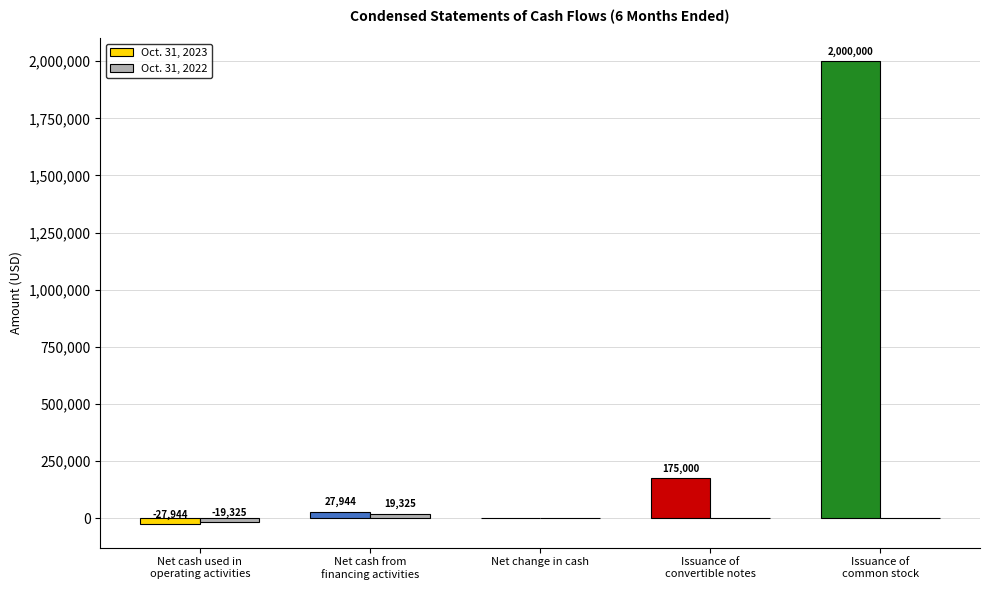

What is the maximum value shown in the chart?

2000000